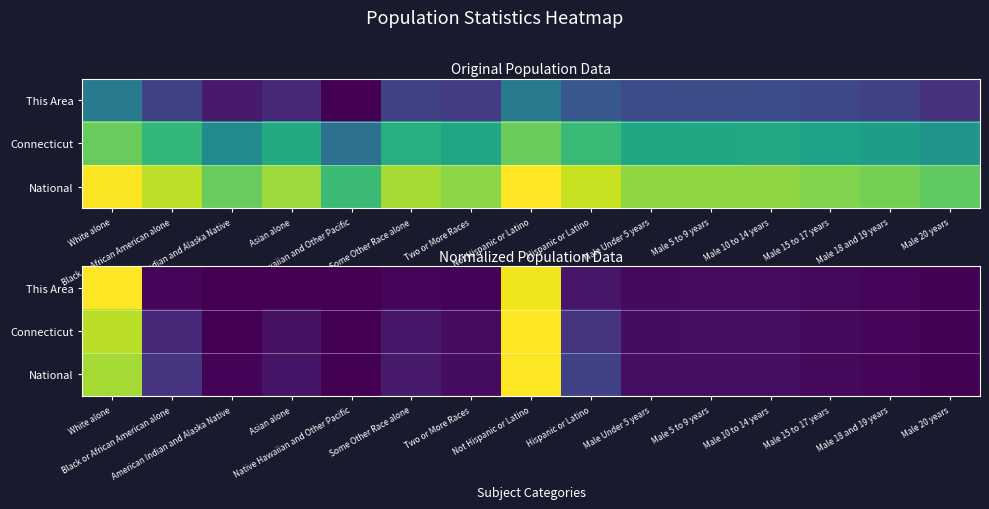

Which category has the lowest value in the Connecticut series?

Native Hawaiian and Other Pacific